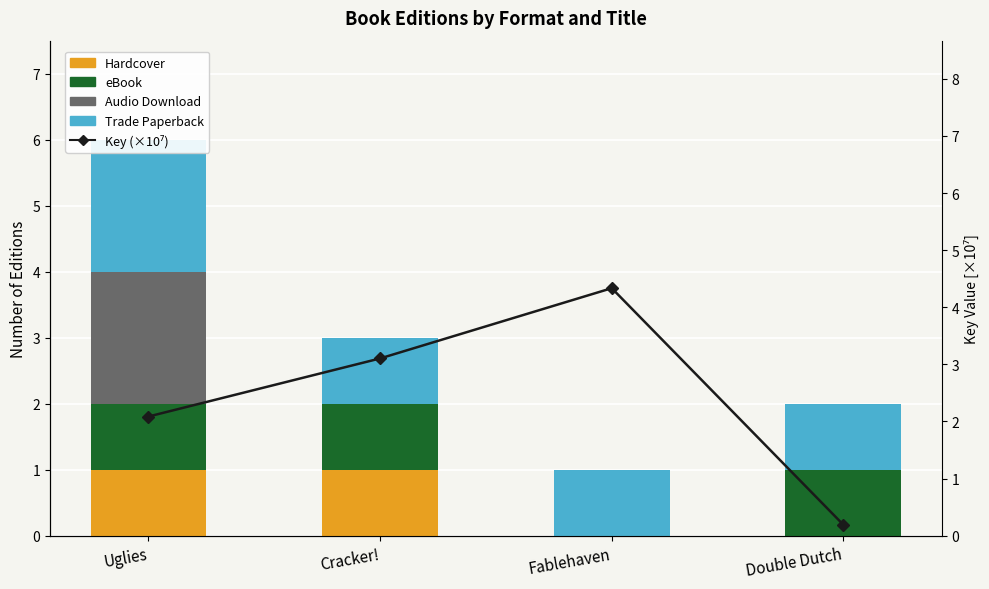

Is the value of eBook at Double Dutch greater than the value of Key (×10⁷) at Fablehaven?

No